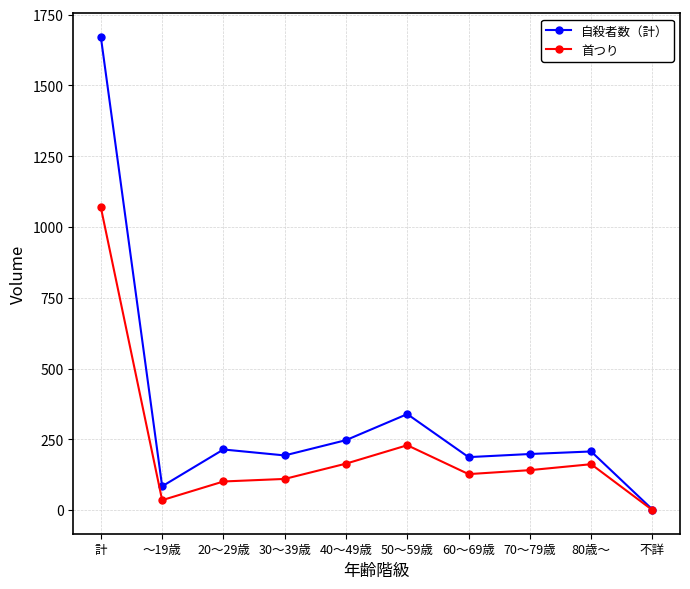

At which category is the sum across all series the highest?

計